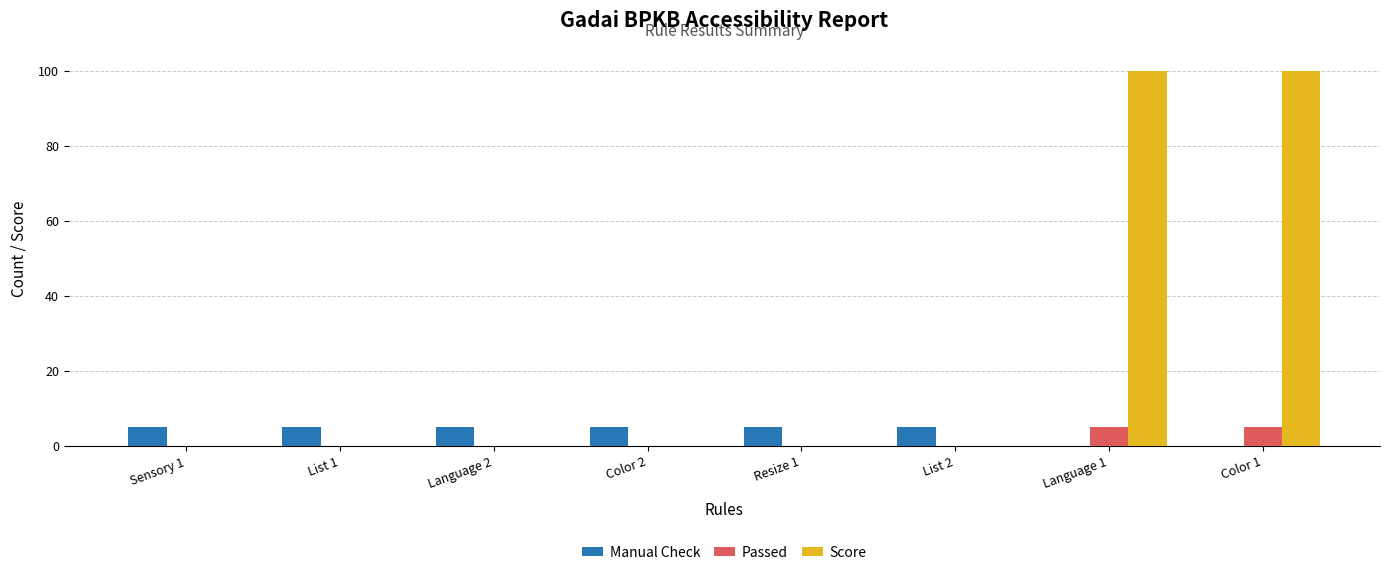

Reading right to left, what are all the values shown in this chart?

Manual Check: 0	0	5	5	5	5	5	5
Passed: 5	5	0	0	0	0	0	0
Score: 100	100	0	0	0	0	0	0